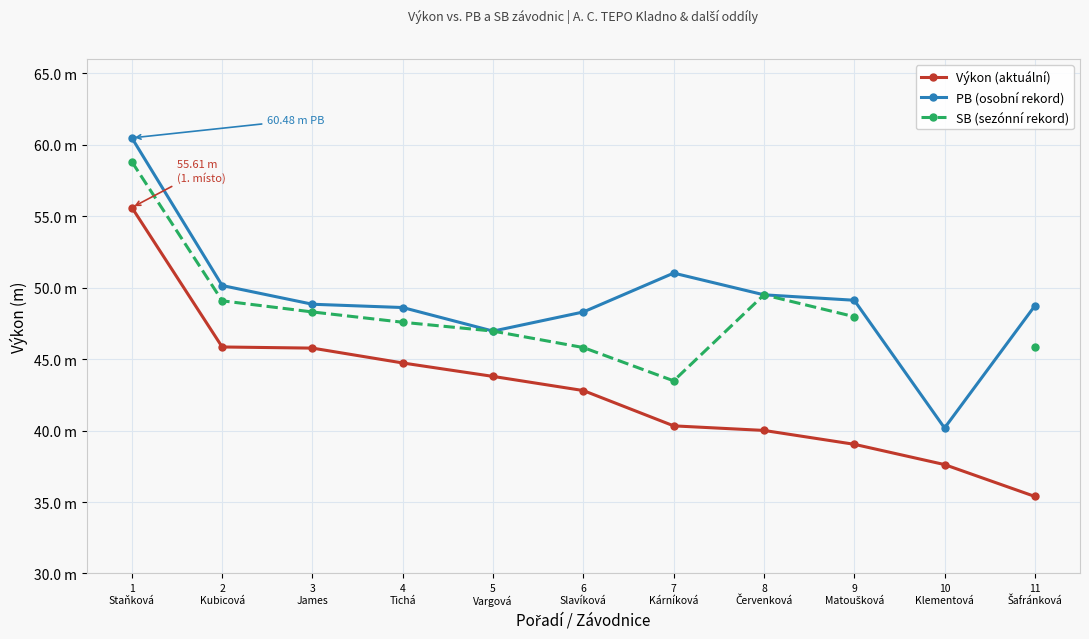

At which category is the sum across all series the highest?

1
Staňková